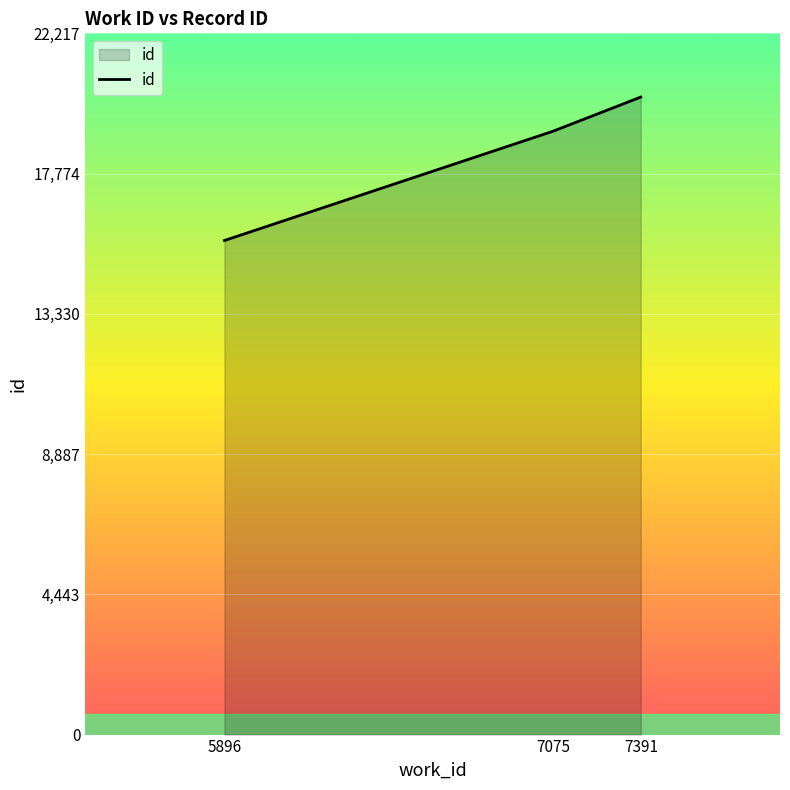

At which label is the value closest to 17926?

7075